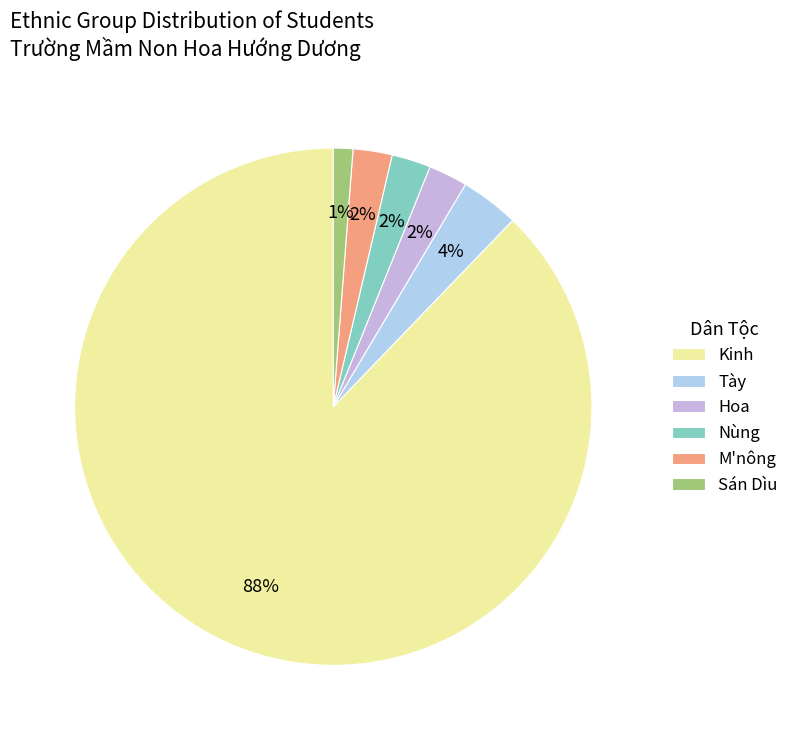

To the nearest percent, what is the combined percentage of Hoa and Tày?

6%